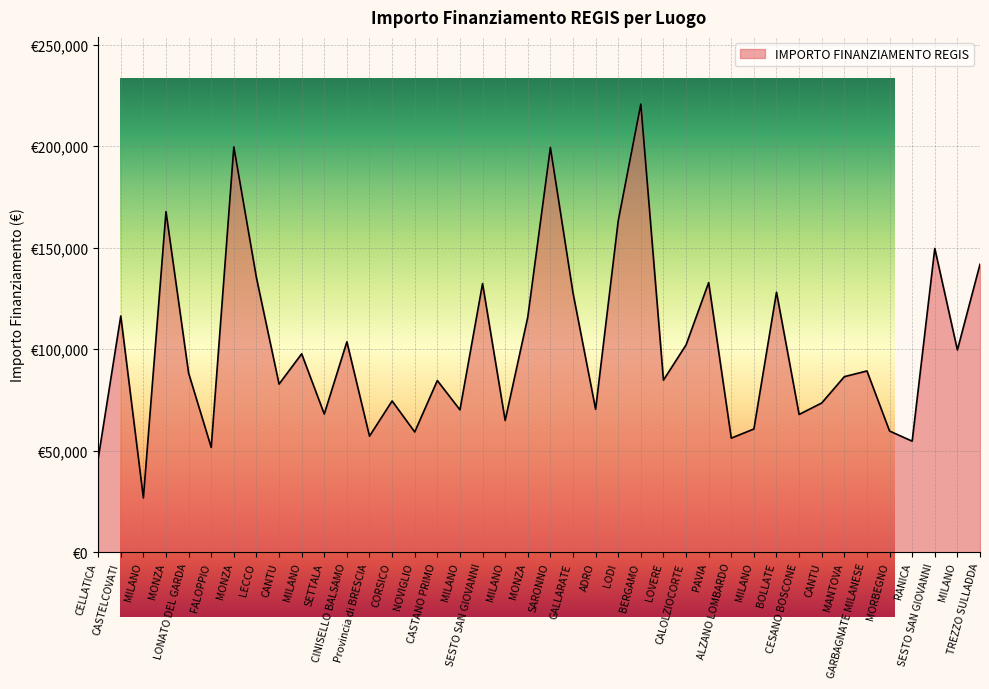

The value at RANICA is 13367.0. True or false?

False